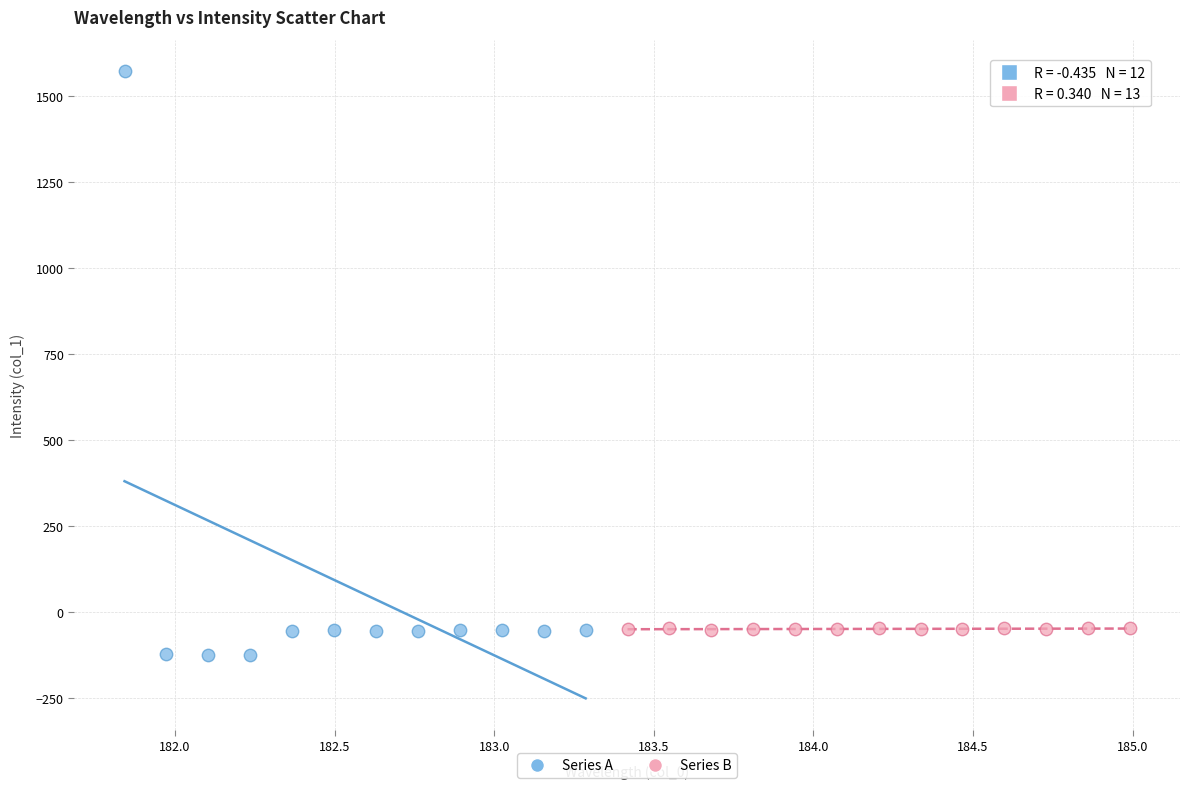

Which series reaches the minimum Y coordinate?

Series A